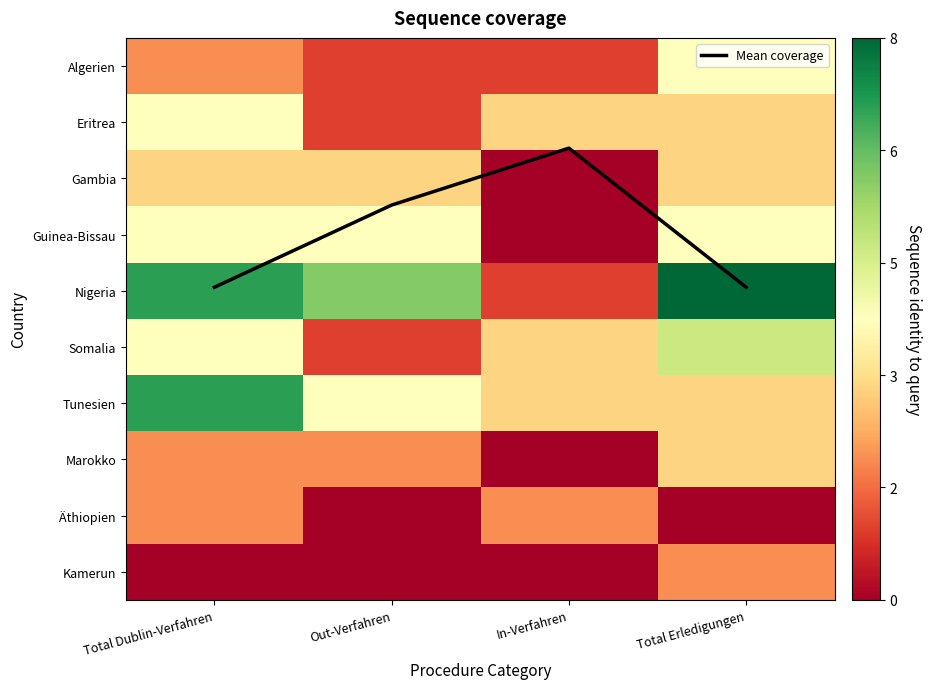

What is the spread (max minus min) of values at Out-Verfahren?

6.0